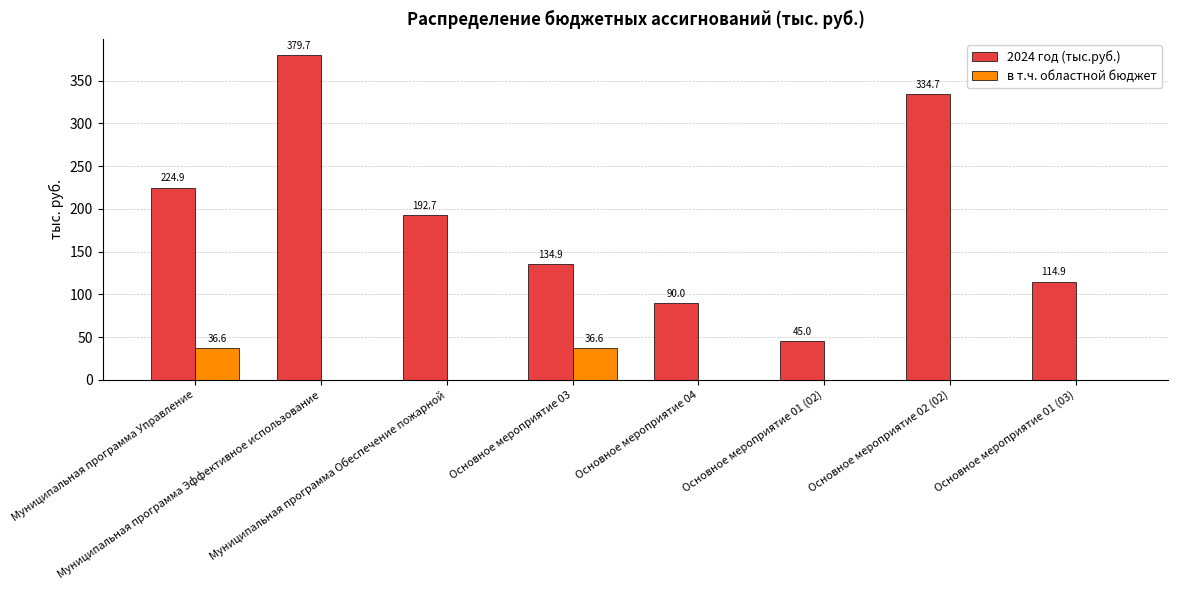

Which series has the largest total across all categories?

2024 год (тыс.руб.)